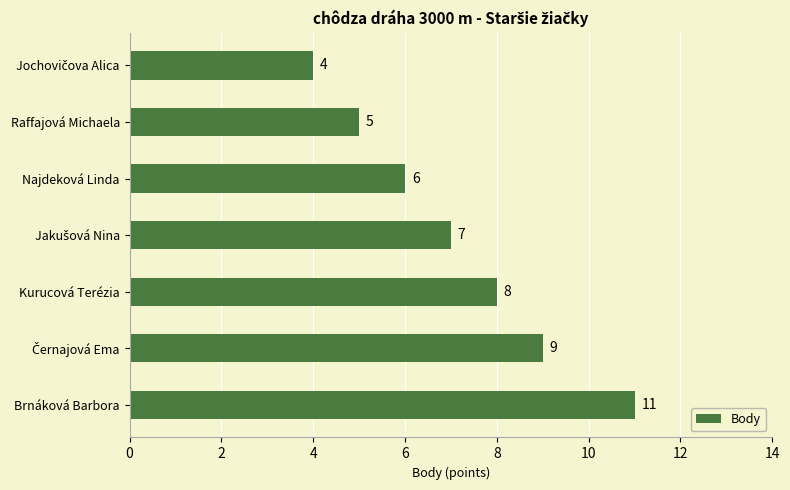

What is the change in value from Brnáková Barbora to Kurucová Terézia?

-3